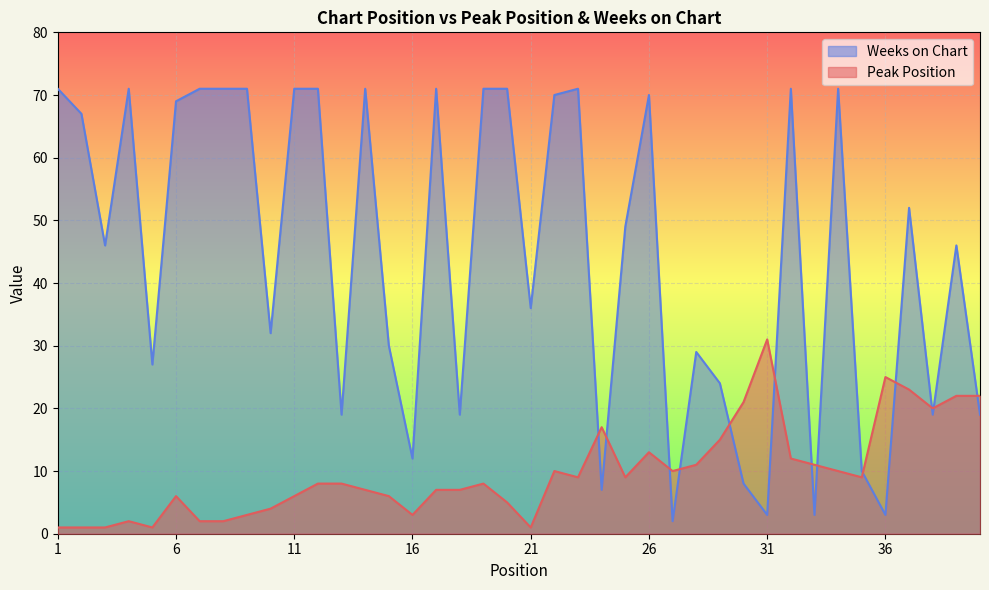

What is the approximate value of Weeks on Chart at 16?

12